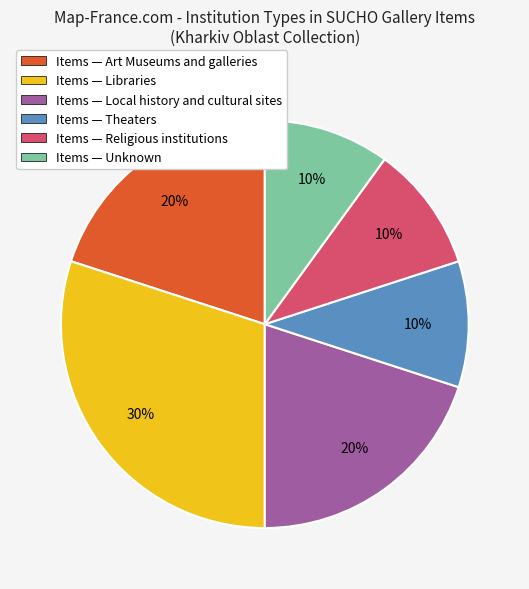

What is the largest slice in the pie chart?

Items — Libraries